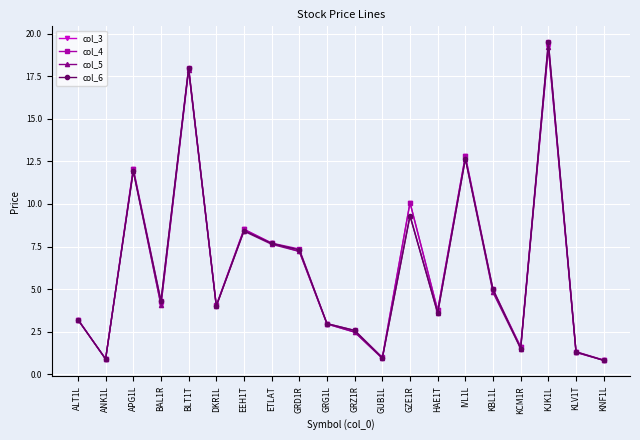

What is the minimum value for col_6?

0.8